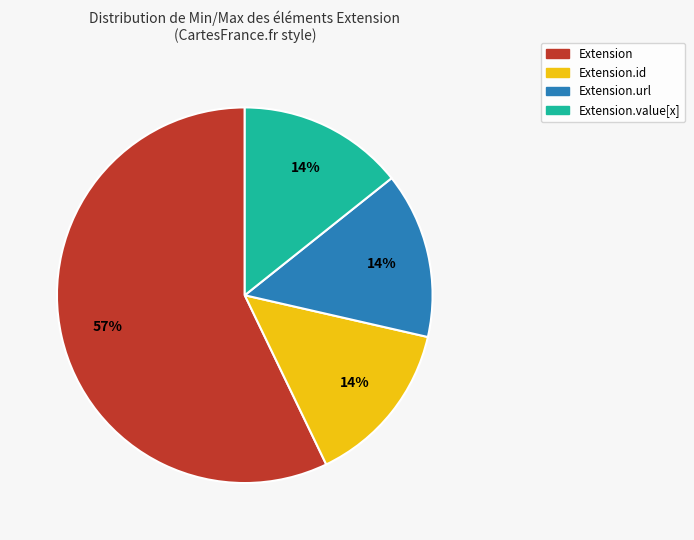

Is the sum of Extension.id and Extension.value[x] greater than half?

No